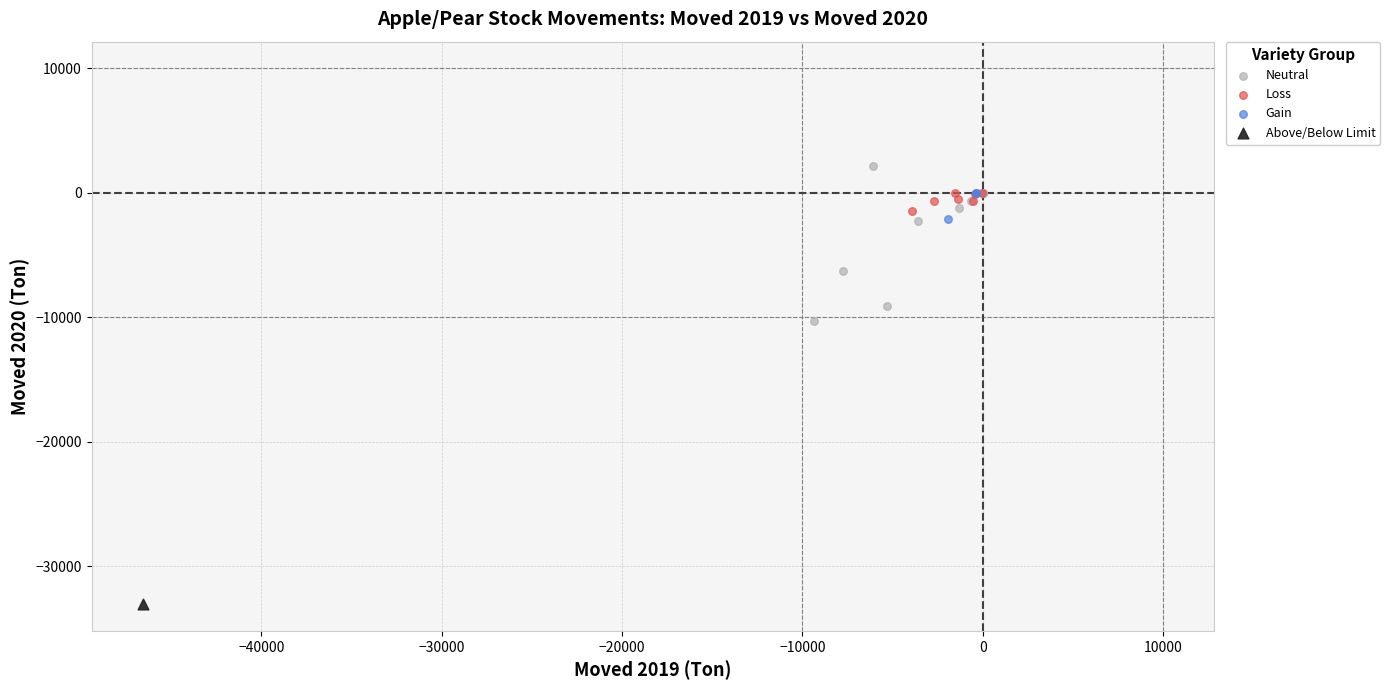

What are all the series names shown in the legend?

Neutral, Loss, Gain, Above/Below Limit